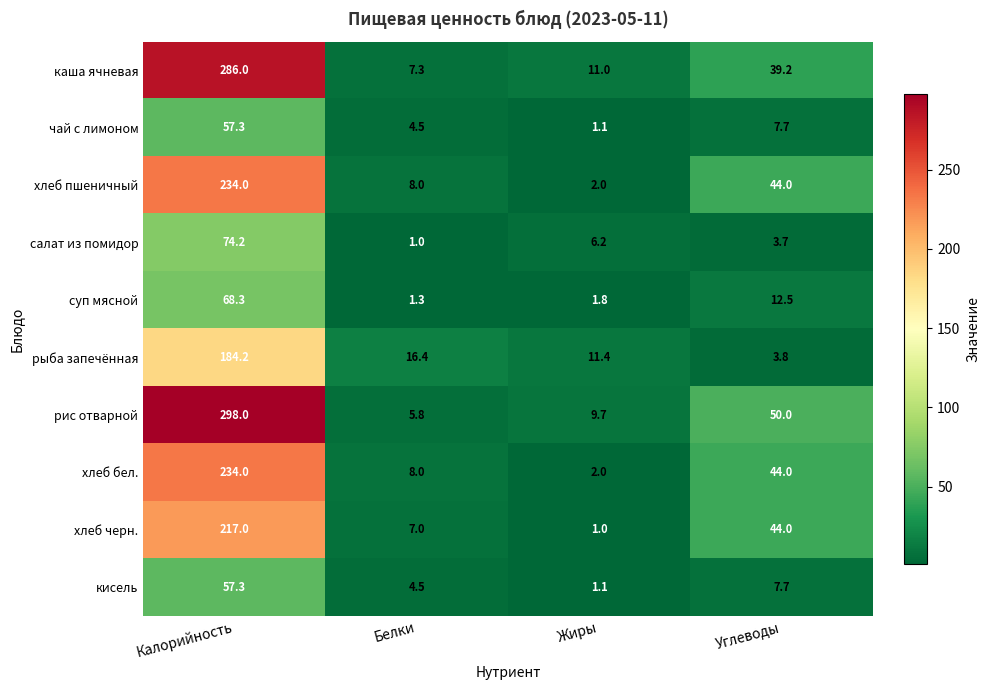

What is the difference between the highest and lowest values at Калорийность?

240.7